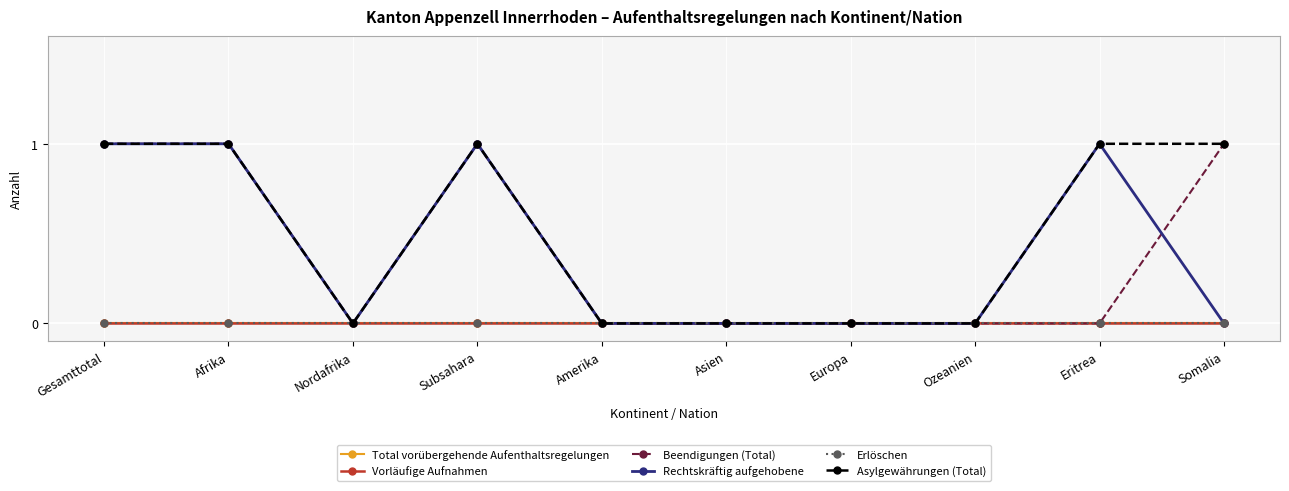

Which series has the largest total across all categories?

Asylgewährungen (Total)